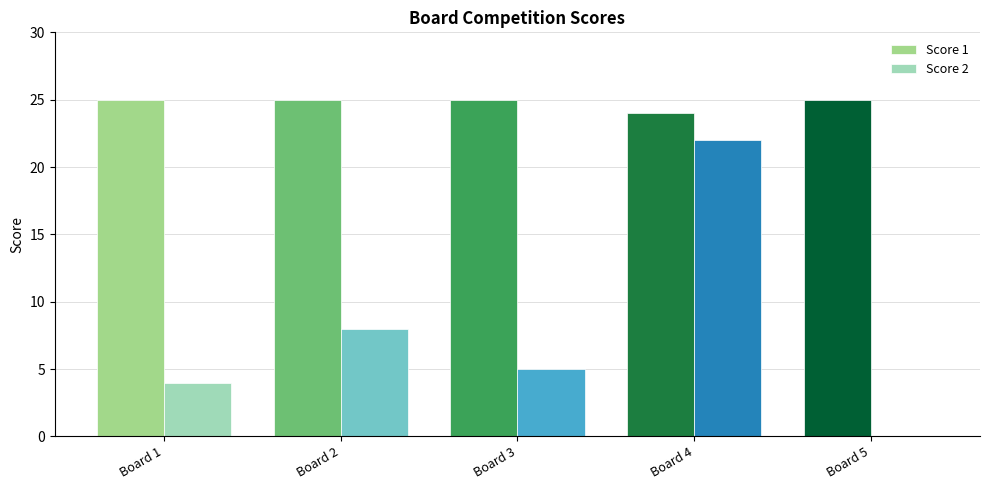

What is the sum of all Score 2 values?

39